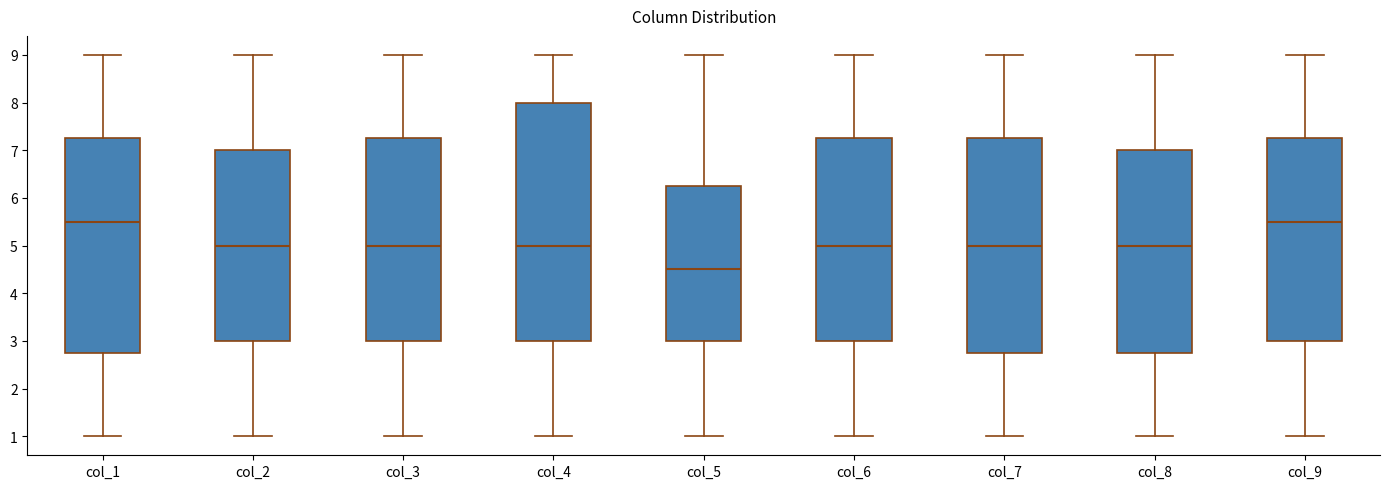

Reading left to right, read every box against the y-axis: the position of its median line, the range the box covers, and the ends of its whiskers. The values are not printed on the chart, so give them approximately, as read against the axis.

col_1: median 5.5, box 2.8 to 7.3, whiskers 1.0 to 9.0
col_2: median 5.0, box 3.0 to 7.0, whiskers 1.0 to 9.0
col_3: median 5.0, box 3.0 to 7.3, whiskers 1.0 to 9.0
col_4: median 5.0, box 3.0 to 8.0, whiskers 1.0 to 9.0
col_5: median 4.5, box 3.0 to 6.3, whiskers 1.0 to 9.0
col_6: median 5.0, box 3.0 to 7.3, whiskers 1.0 to 9.0
col_7: median 5.0, box 2.8 to 7.3, whiskers 1.0 to 9.0
col_8: median 5.0, box 2.8 to 7.0, whiskers 1.0 to 9.0
col_9: median 5.5, box 3.0 to 7.3, whiskers 1.0 to 9.0